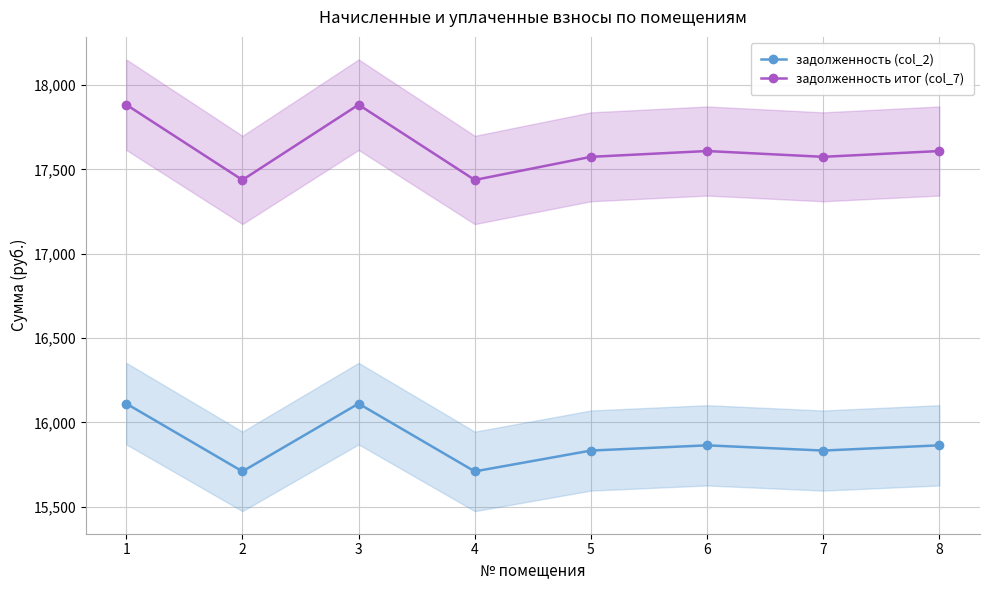

What is the average value of the задолженность итог (col_7) series?

17626.4